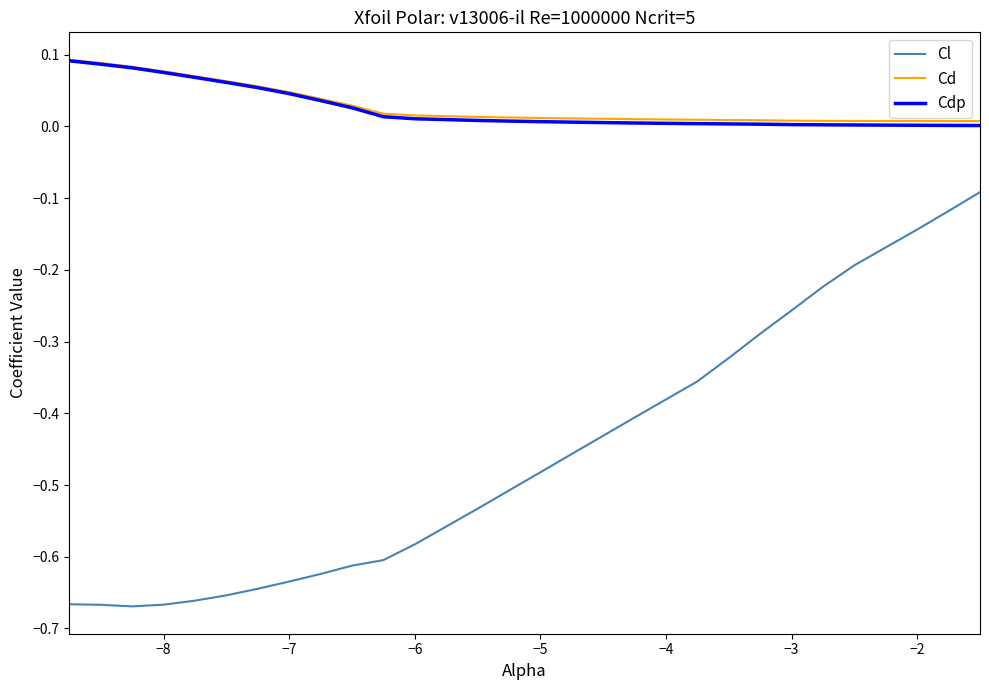

Which series has the widest spread of values?

Cl